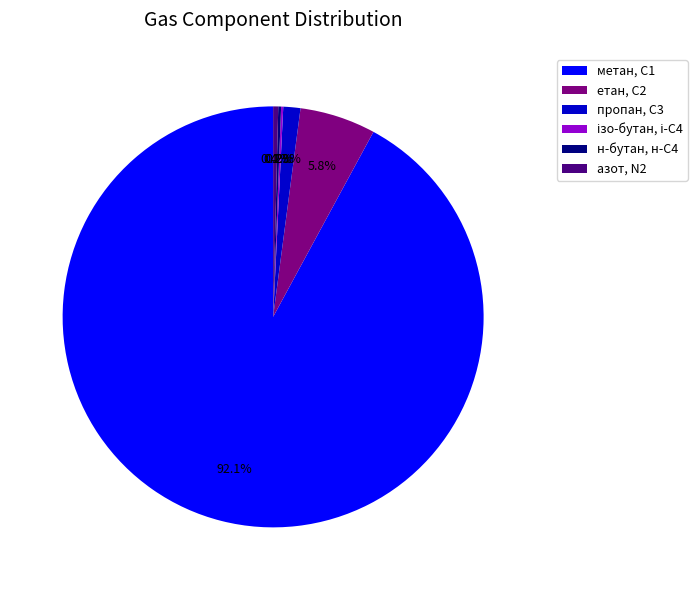

Which category has the biggest portion of the pie?

метан, С1